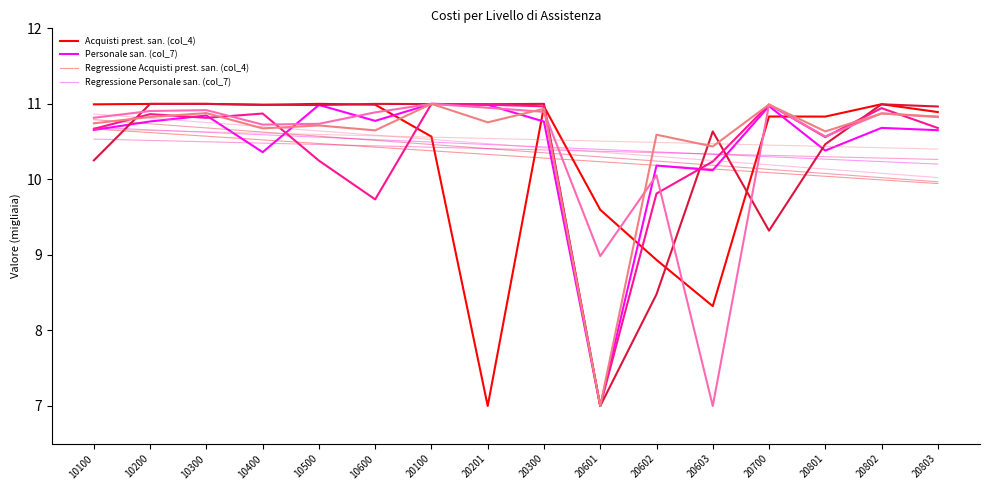

How many lines are shown in the chart?

12